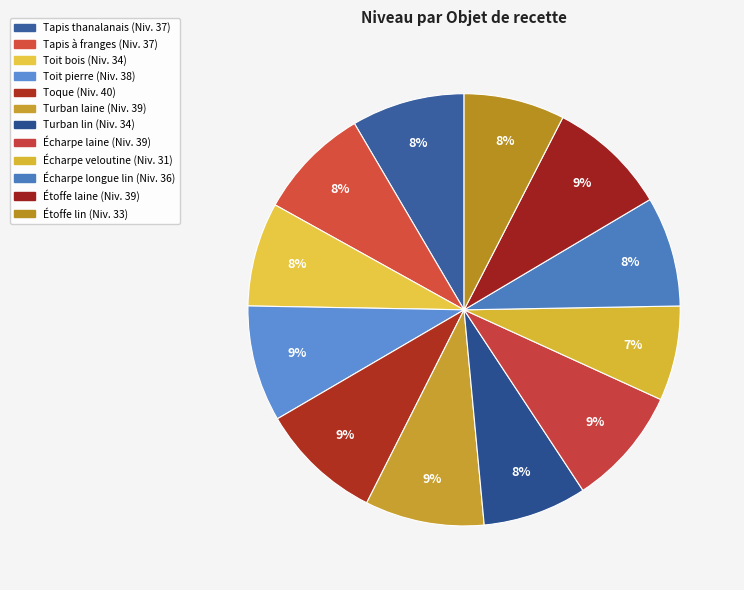

How many slices are in this pie chart?

12